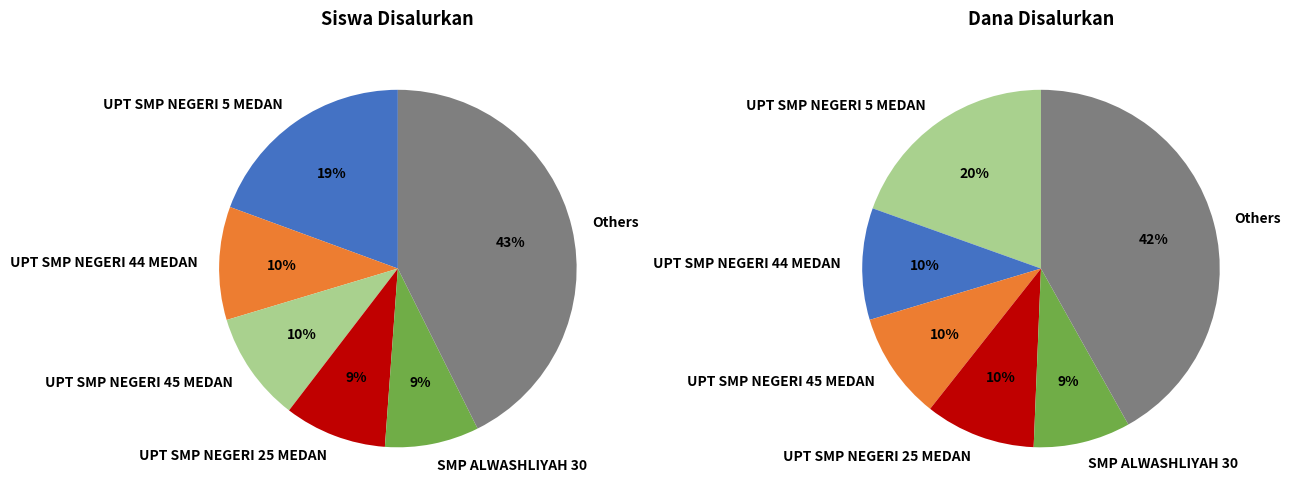

True or false: 11 accounts for 19% of the total.

False